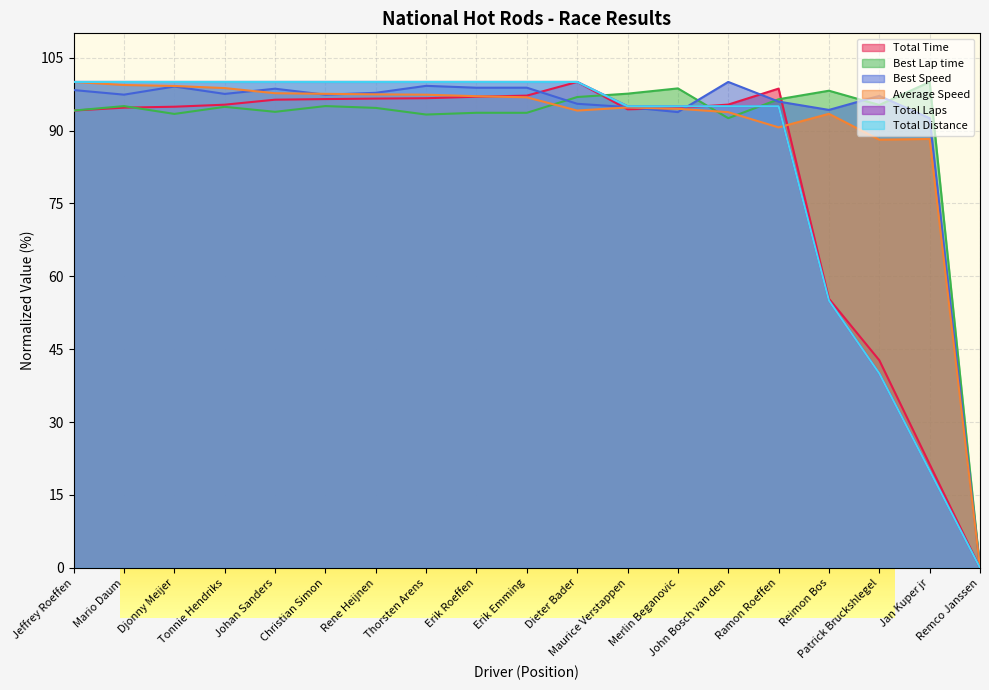

True or false: Total Time has more than 2 interior local peaks.

False